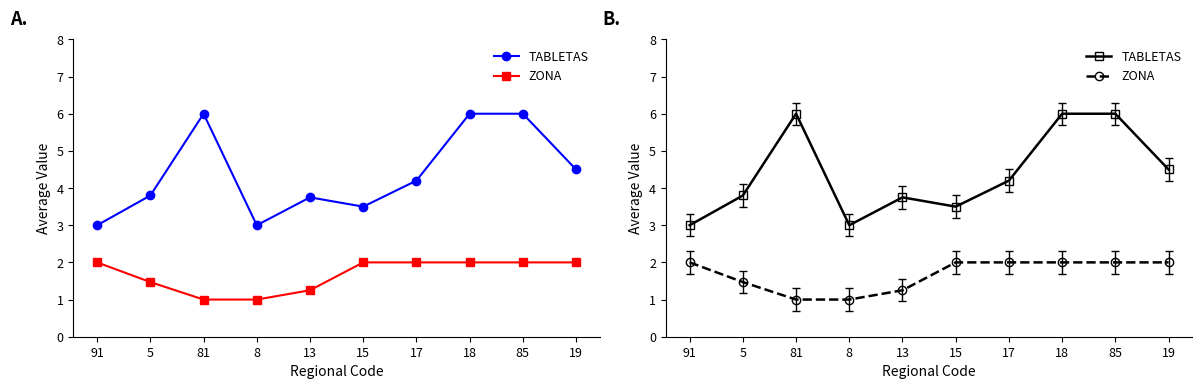

How many lines are shown in the chart?

2